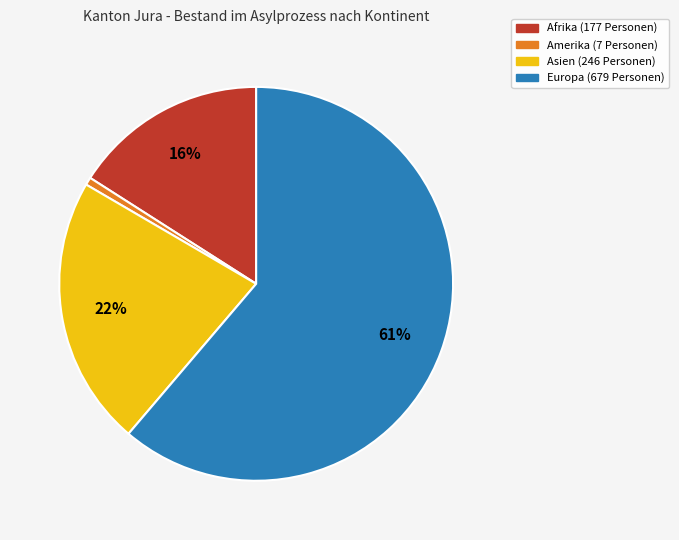

Rank the categories by value from lowest to highest.

Amerika, Afrika, Asien, Europa